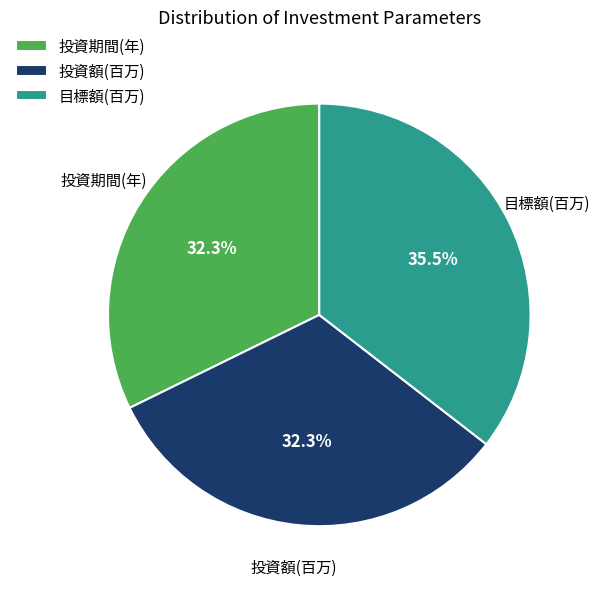

Does 投資期間(年) account for over 50% of the chart?

No